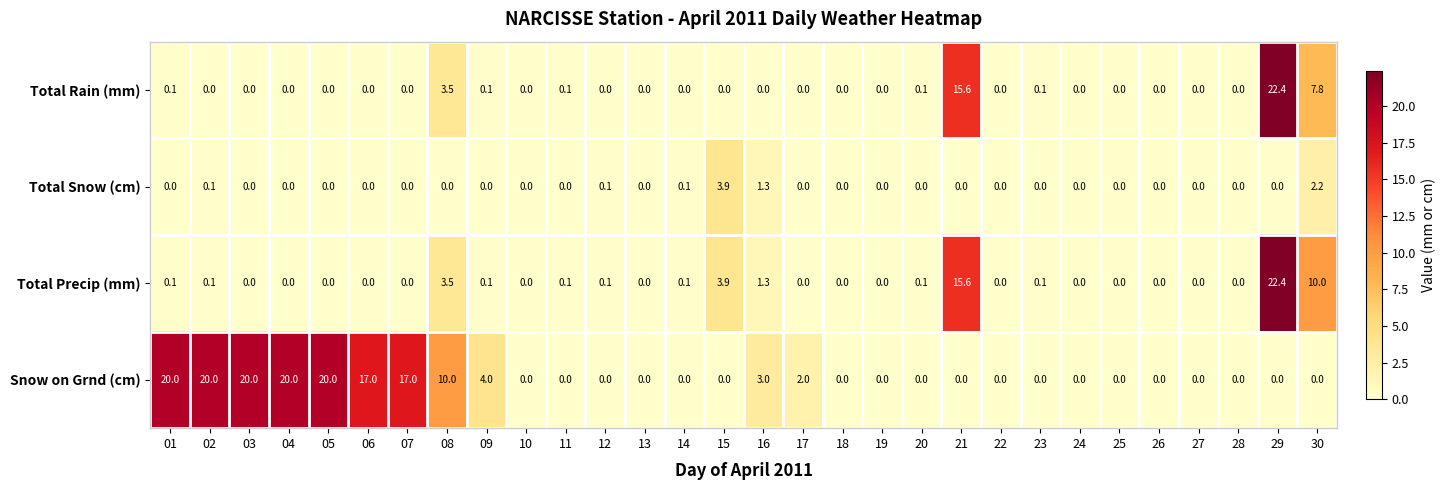

How many data points in Total Rain (mm) are above 0?

9